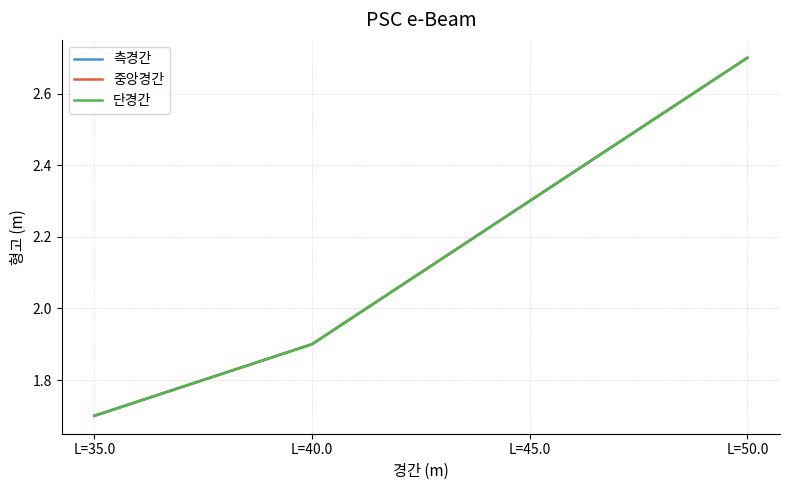

True or false: 중앙경간 and 측경간 cross at least once.

False